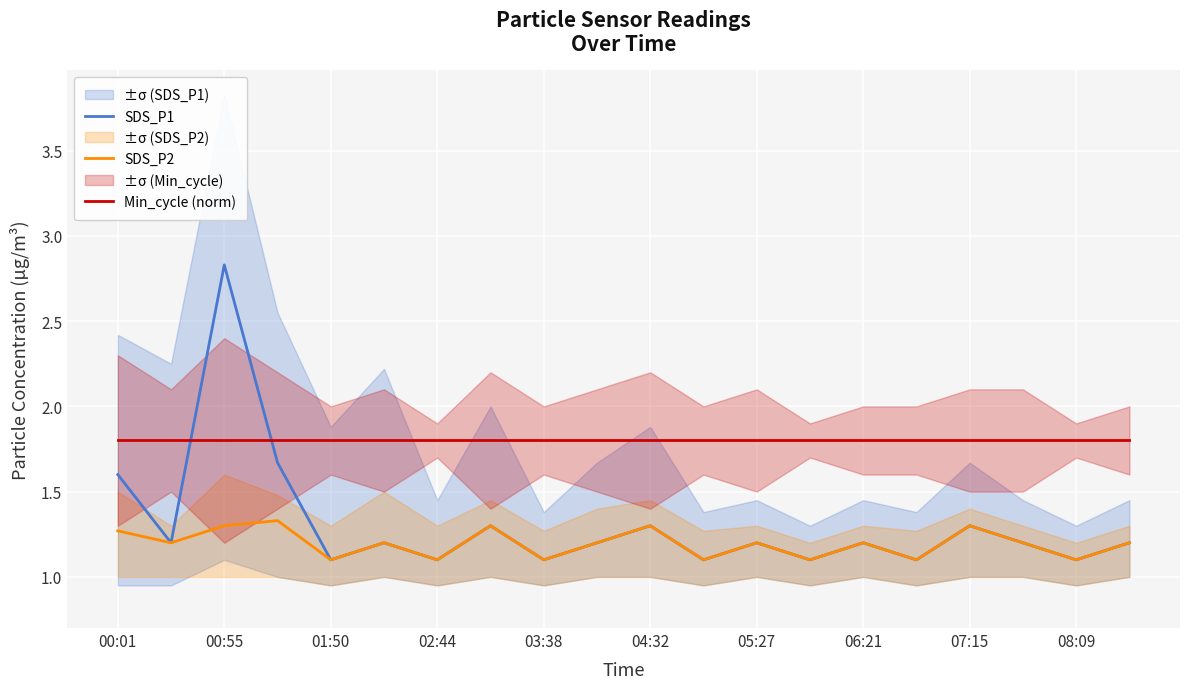

How many lines are shown in the chart?

3